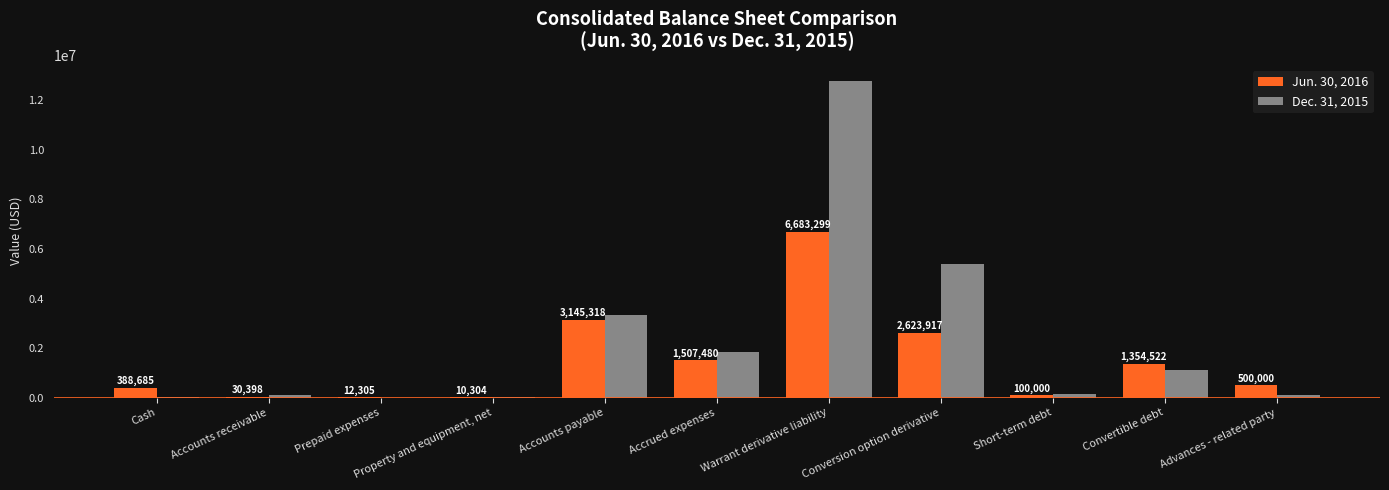

Is the value of Jun. 30, 2016 at Cash greater than the value of Dec. 31, 2015 at Short-term debt?

Yes